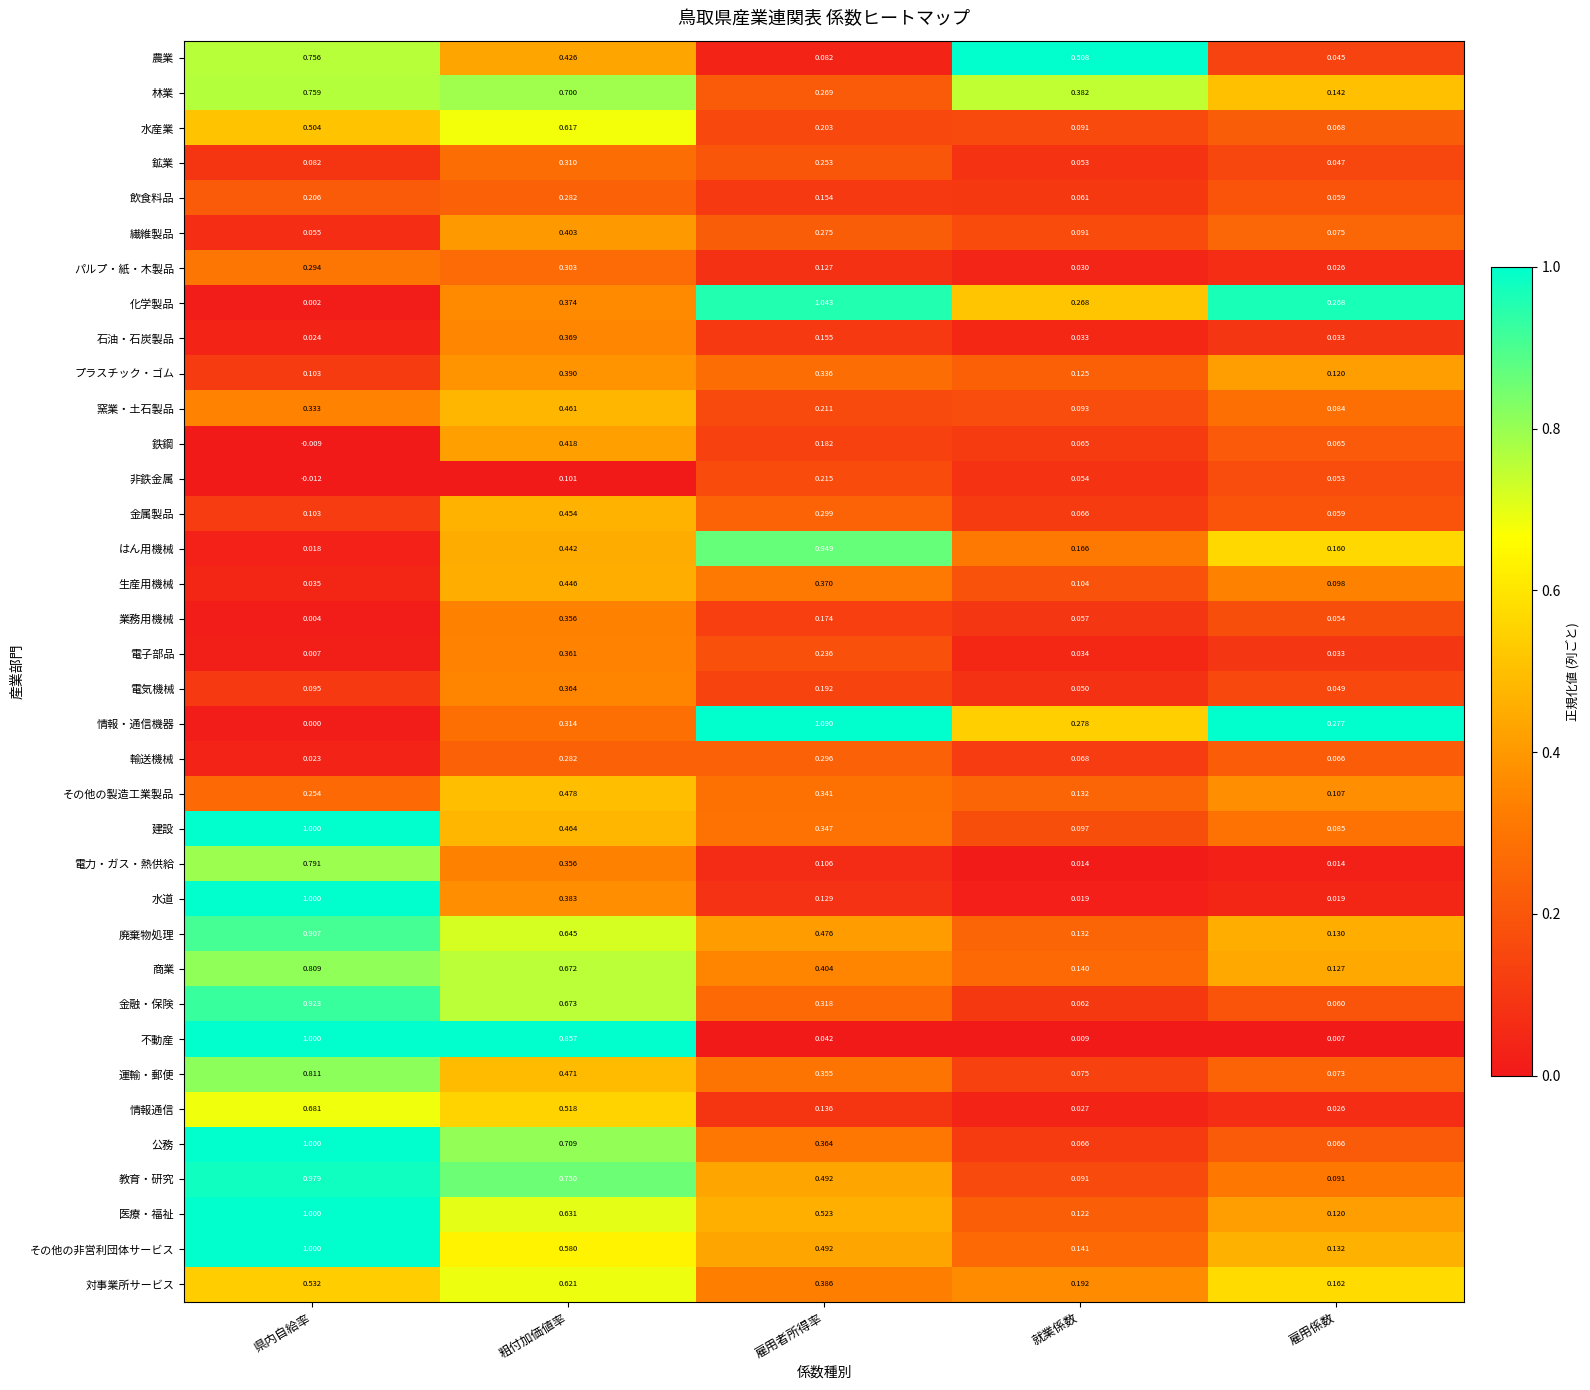

At which label is 化学製品 closest to 0?

県内自給率